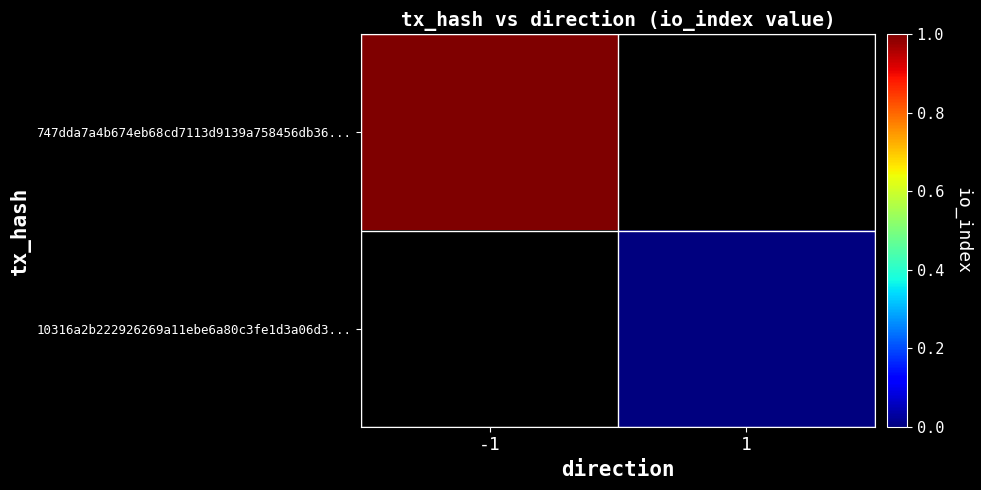

Is the value of 10316a2b222926269a11ebe6a80c3fe1d3a06d3... at -1 greater than the value of 747dda7a4b674eb68cd7113d9139a758456db36... at 1?

No